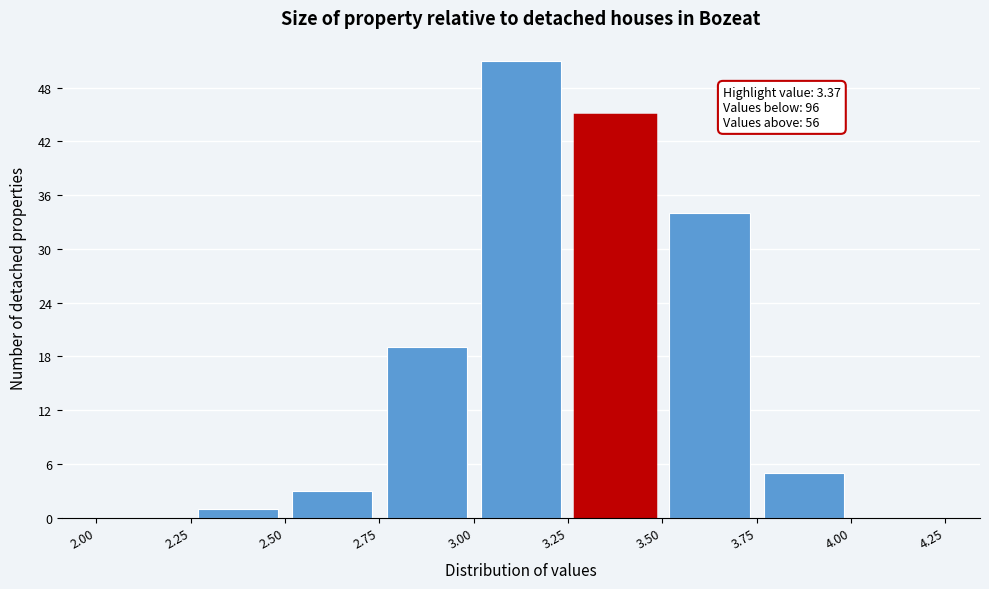

Which range on the x-axis has the tallest bar?

3.00 to 3.25